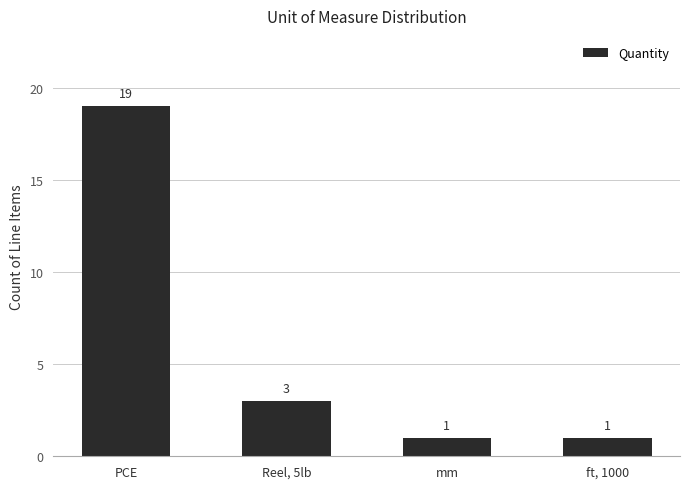

The value at mm is 2. True or false?

False